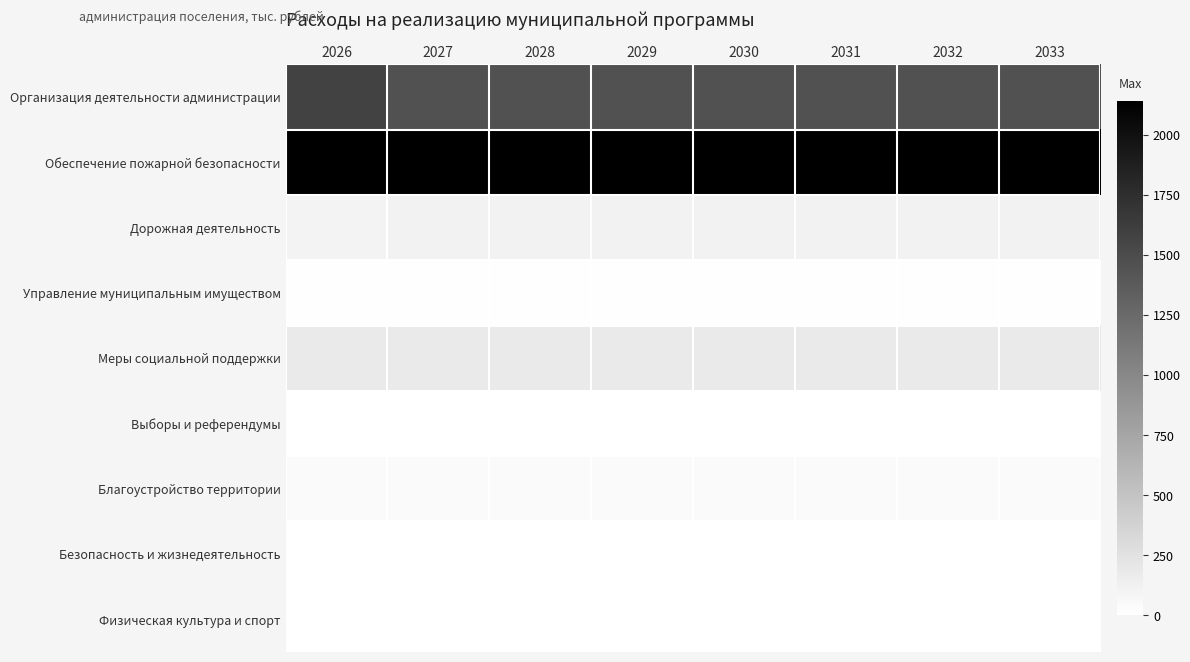

What is the total value across all series at 2032?

3964.5